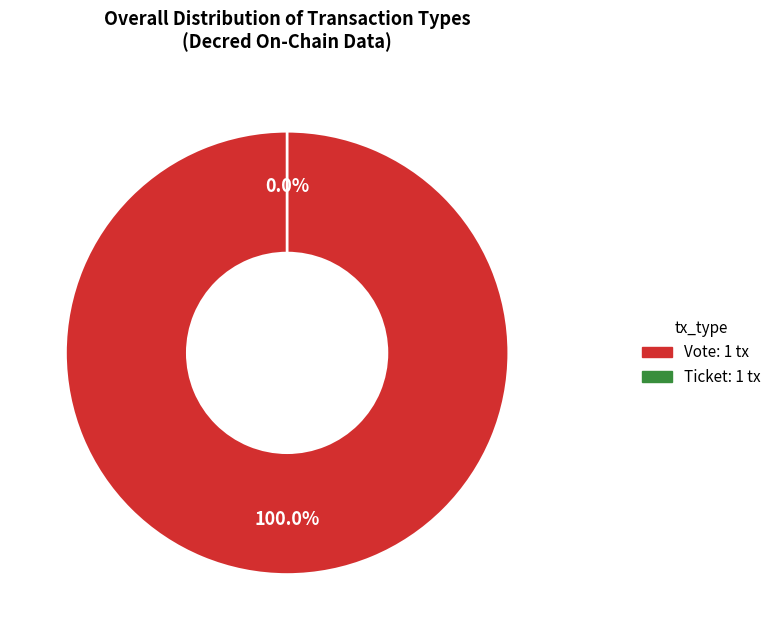

To the nearest percent, what is the combined percentage of Ticket (io_index=0) and Vote (io_index=1)?

100%